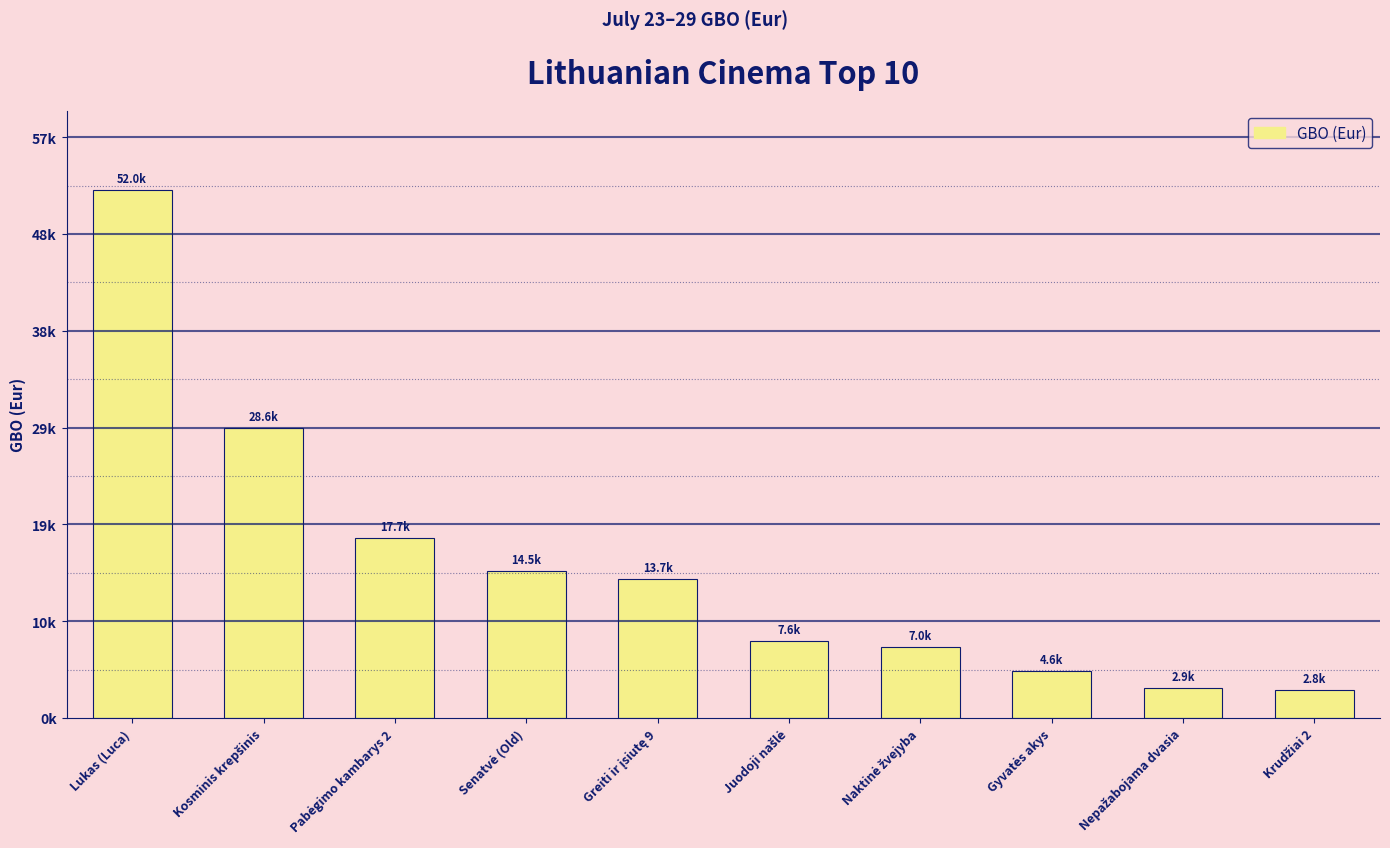

Does the chart contain any negative values?

No